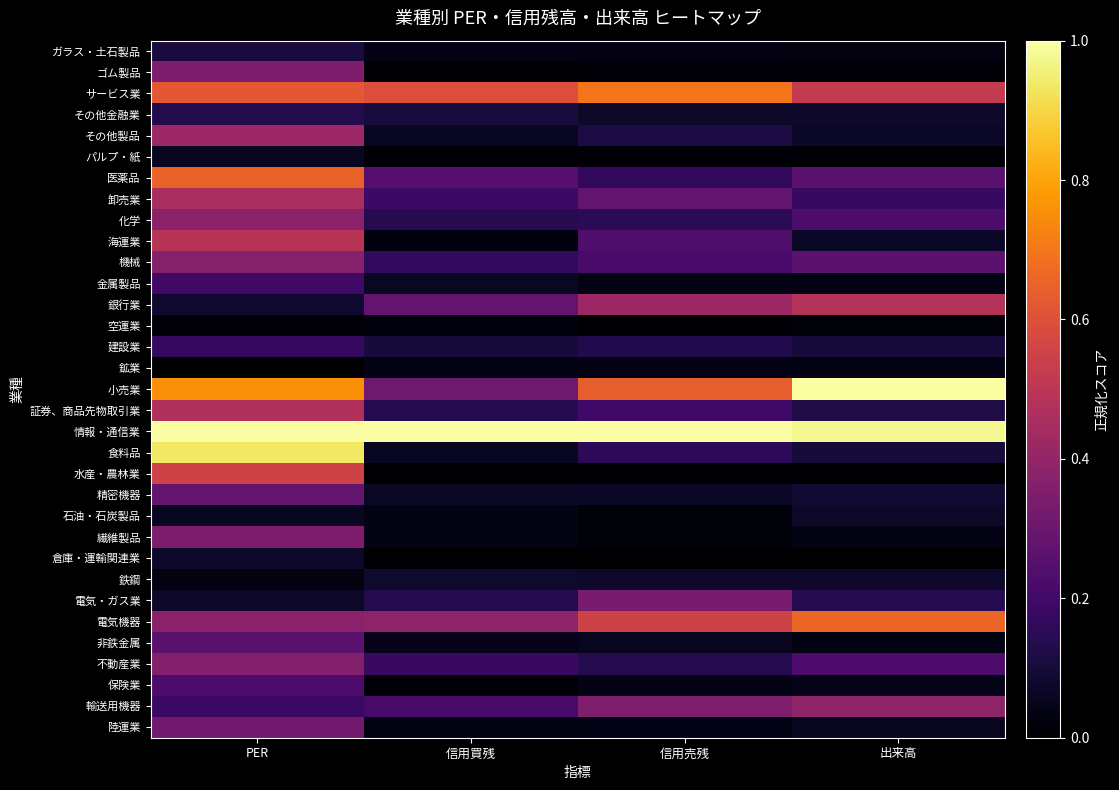

How many data points does each series have?

4